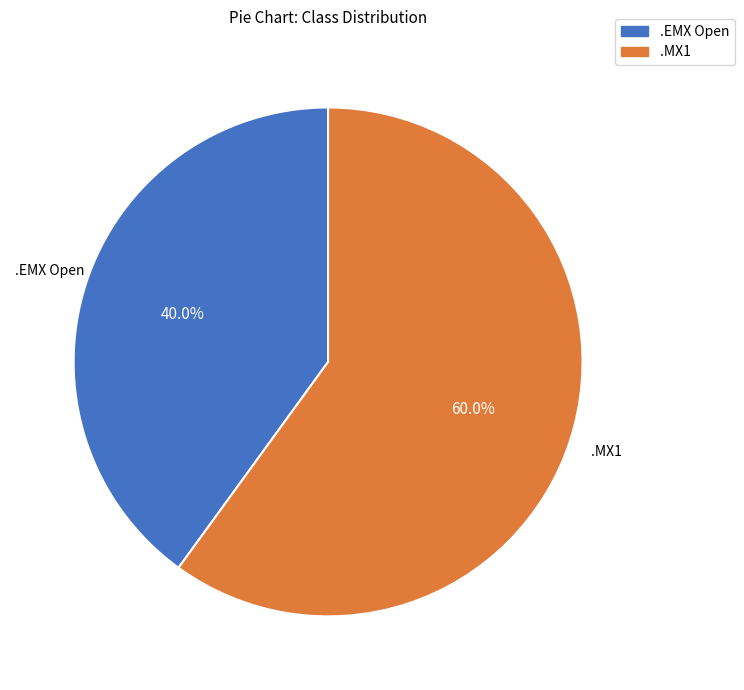

The .EMX Open slice represents 40% of the pie. True or false?

True